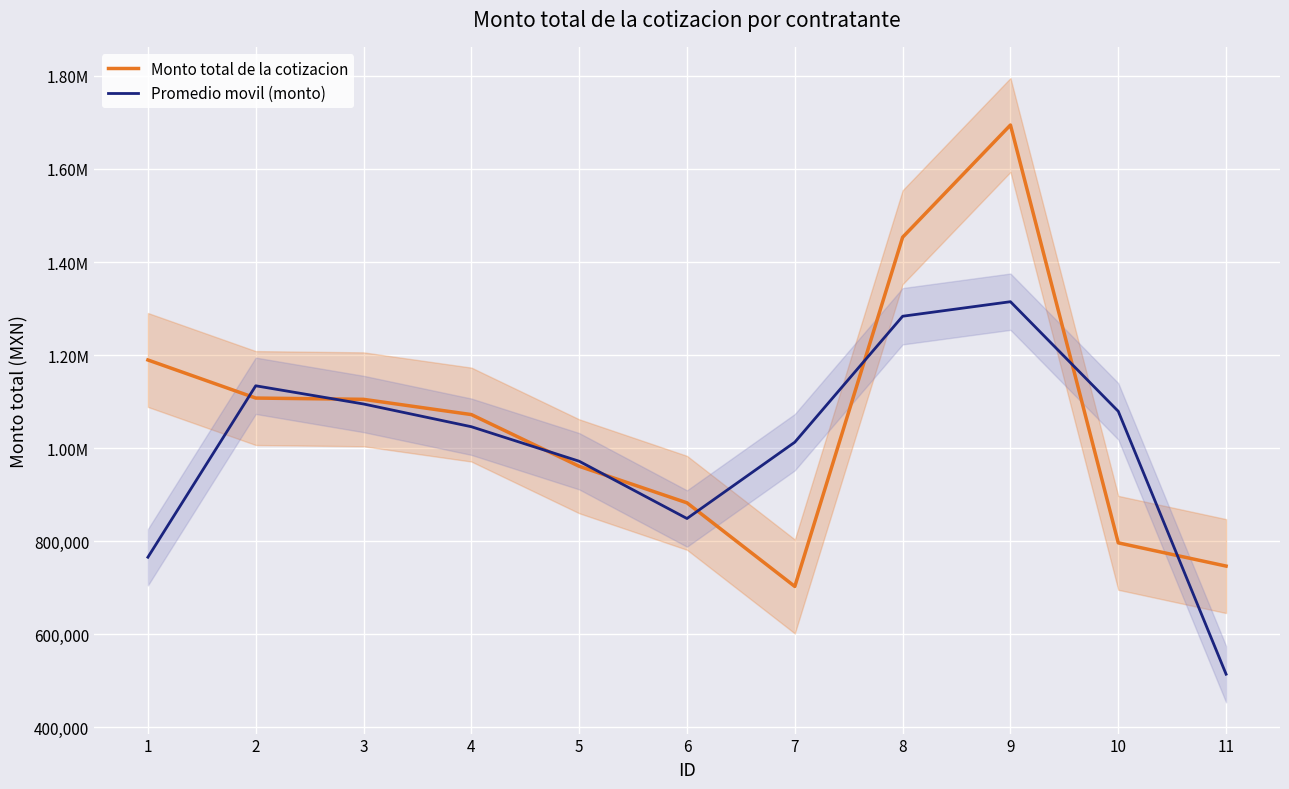

What is the average value of the Promedio movil (monto) series?

1006150.8